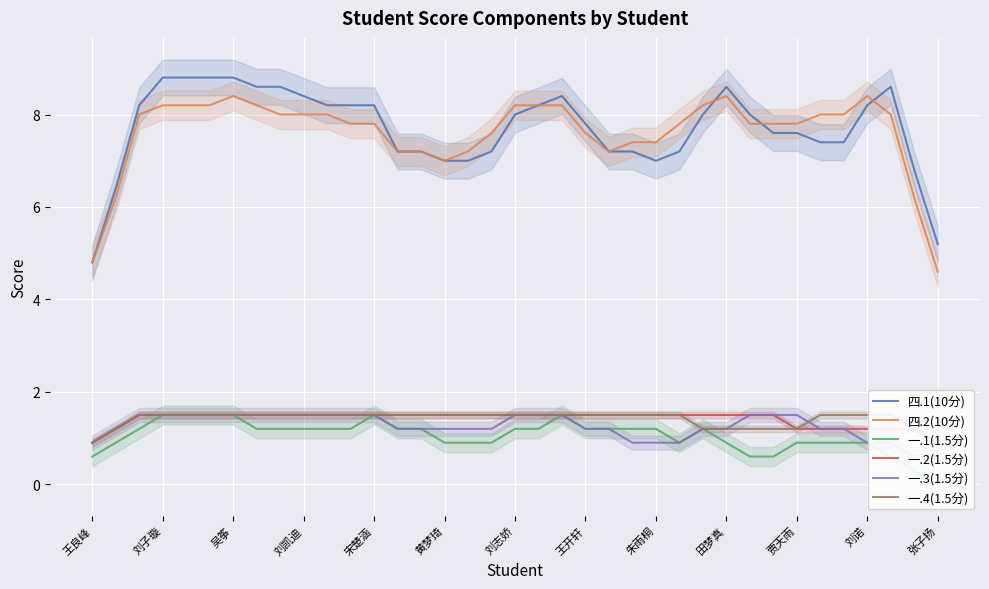

The value of 四.1(10分) at 朱雨桐 is 7.0. True or false?

True